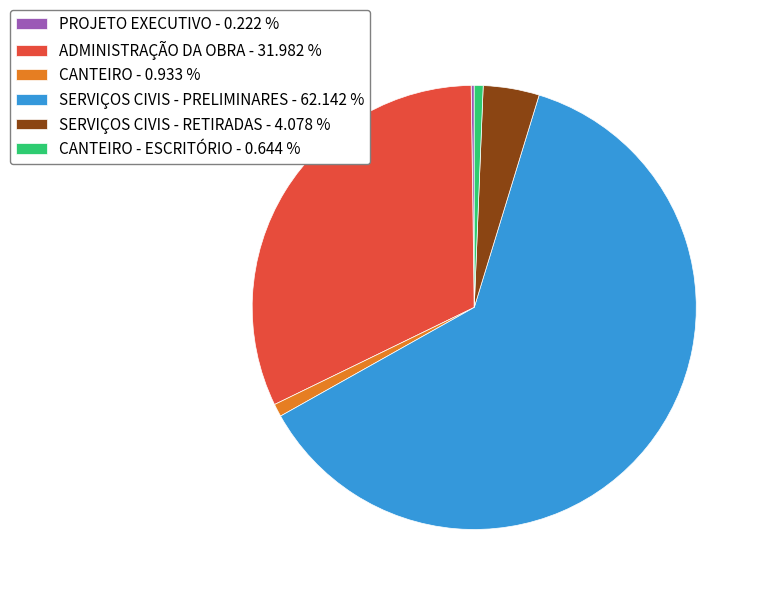

Do CANTEIRO - 0.933 % and SERVIÇOS CIVIS - PRELIMINARES - 62.142 % together represent more than half of the pie?

Yes